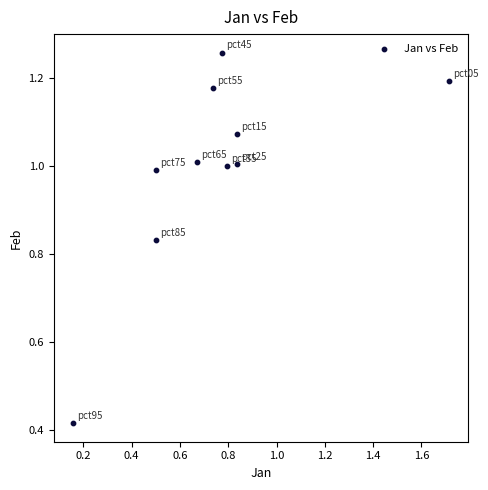

What is the average Y value?

1.0